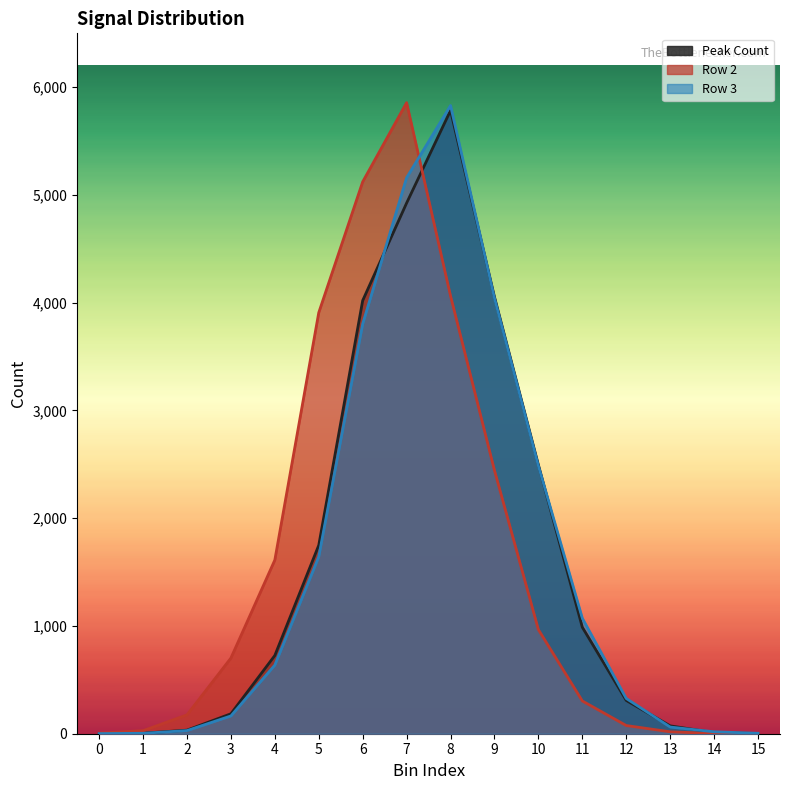

What is the approximate value of Row 3 at 8, to the nearest 50?

5850